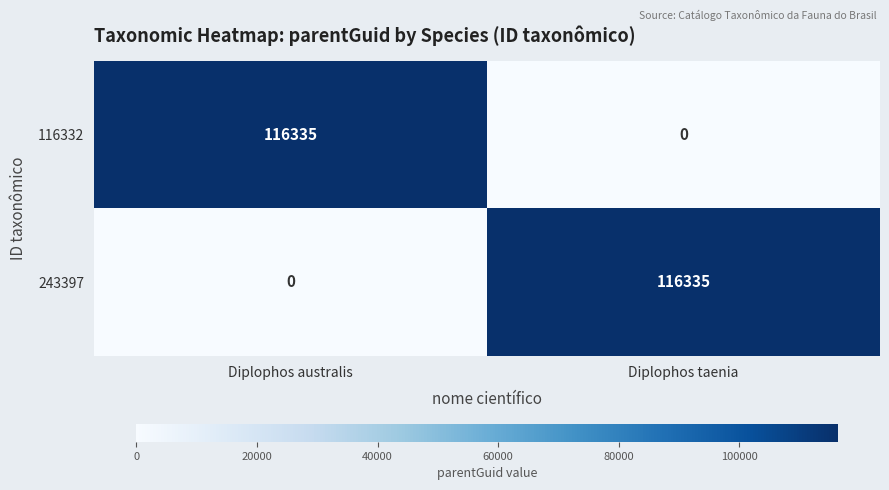

The 116332 series shows 55257 at Diplophos taenia. True or false?

False